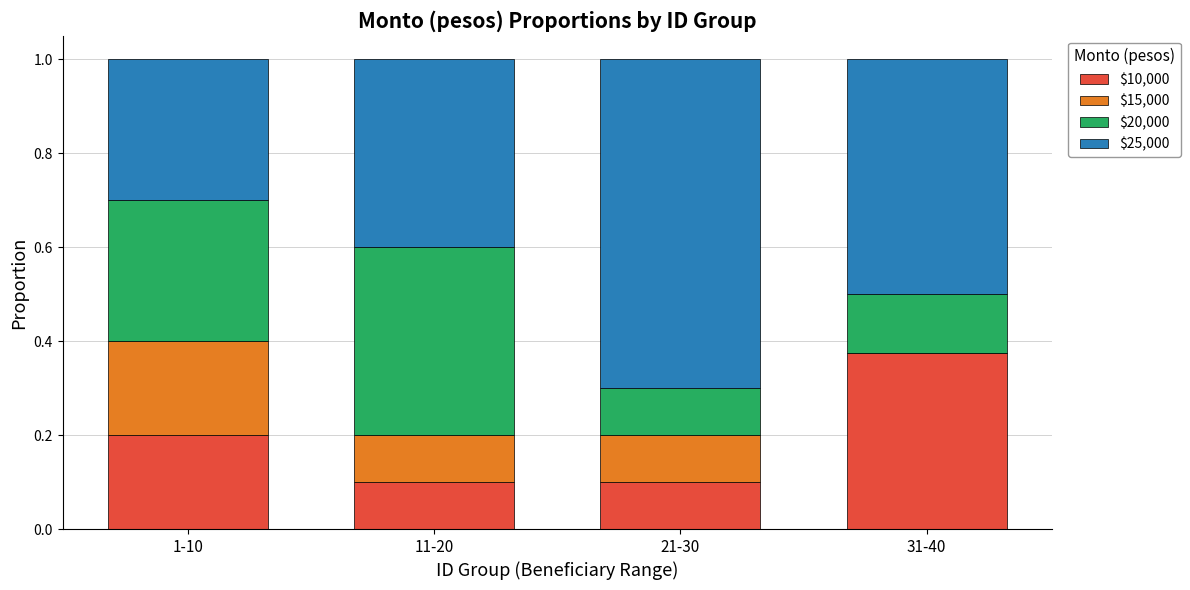

Is it true that $10,000 equals 0.2 at 1-10?

True